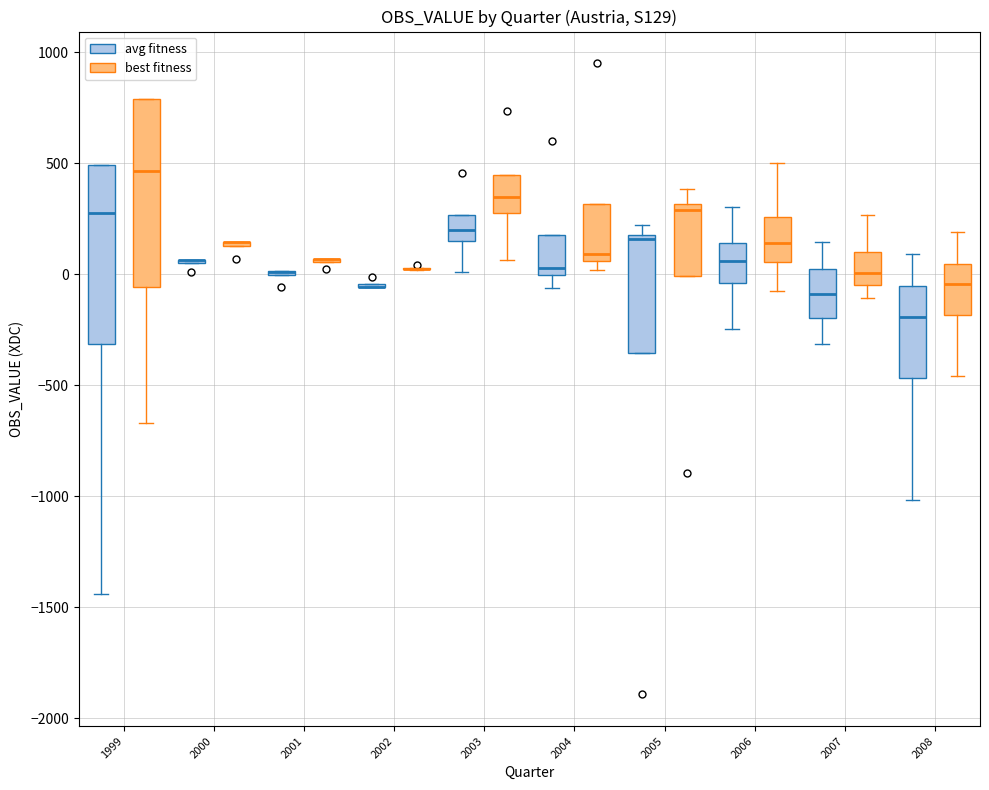

Reading left to right, transcribe this box plot: for each box, give where its median line is, the range the box spans, and where its two whiskers end, as read against the y-axis. The values are not printed on the chart, so give them approximately, as read against the axis.

1999 (avg fitness): median 300, box -300 to 500, whiskers -1450 to 500
1999 (best fitness): median 450, box -50 to 800, whiskers -650 to 800
2000 (avg fitness): box collapsed to a line at 50, whiskers 50 to 50
2000 (best fitness): box collapsed to a line at 150, whiskers 150 to 150
2001 (avg fitness): box collapsed to a line at 0, whiskers 0 to 0
2001 (best fitness): box collapsed to a line at 50, whiskers 50 to 50
2002 (avg fitness): box collapsed to a line at -50, whiskers -50 to -50
2002 (best fitness): box collapsed to a line at 0, whiskers 0 to 50
2003 (avg fitness): median 200, box 150 to 250, whiskers 0 to 250
2003 (best fitness): median 350, box 300 to 450, whiskers 50 to 450
2004 (avg fitness): median 50, box 0 to 200, whiskers -50 to 200
2004 (best fitness): median 100, box 50 to 300, whiskers 0 to 300
2005 (avg fitness): median 150, box -350 to 200, whiskers -350 to 200 (just above the box's upper edge)
2005 (best fitness): median 300 (just below the box's upper edge), box 0 to 300, whiskers 0 to 400
2006 (avg fitness): median 50, box -50 to 150, whiskers -250 to 300
2006 (best fitness): median 150, box 50 to 250, whiskers -50 to 500
2007 (avg fitness): median -100, box -200 to 50, whiskers -300 to 150
2007 (best fitness): median 0, box -50 to 100, whiskers -100 to 250
2008 (avg fitness): median -200, box -450 to -50, whiskers -1000 to 100
2008 (best fitness): median -50, box -200 to 50, whiskers -450 to 200